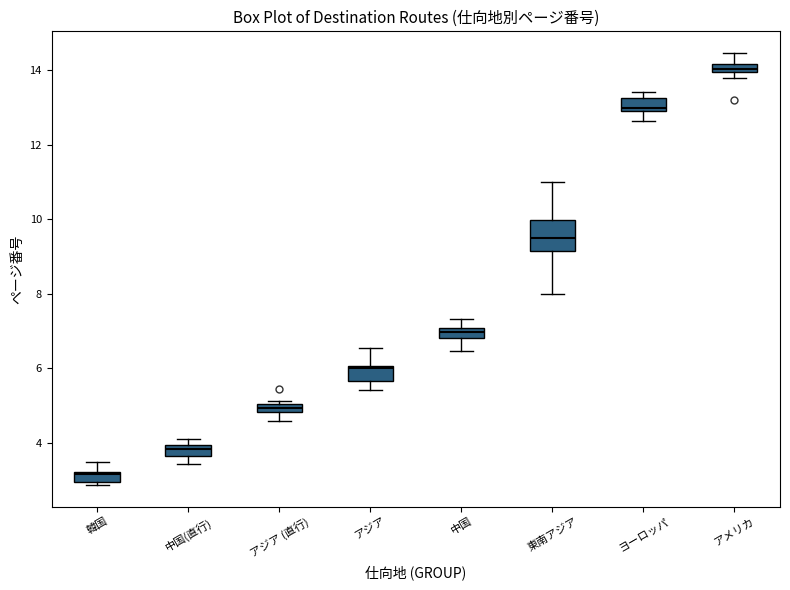

Comparing the boxes themselves (not the whiskers), which one is the tallest?

東南アジア